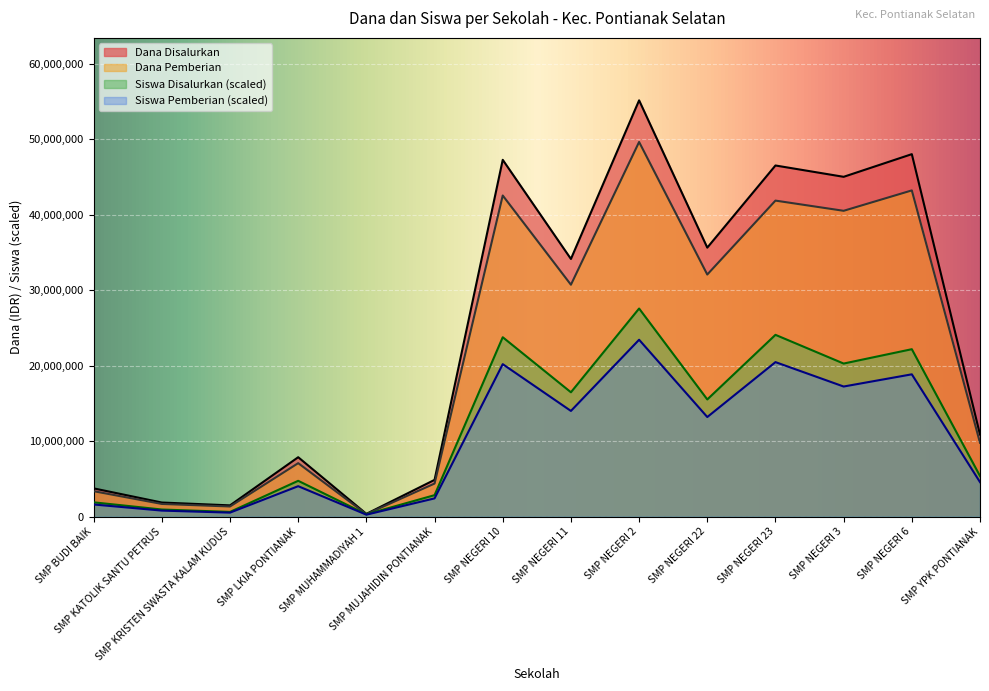

What is the total value across all series at SMP NEGERI 3?

123010344.8